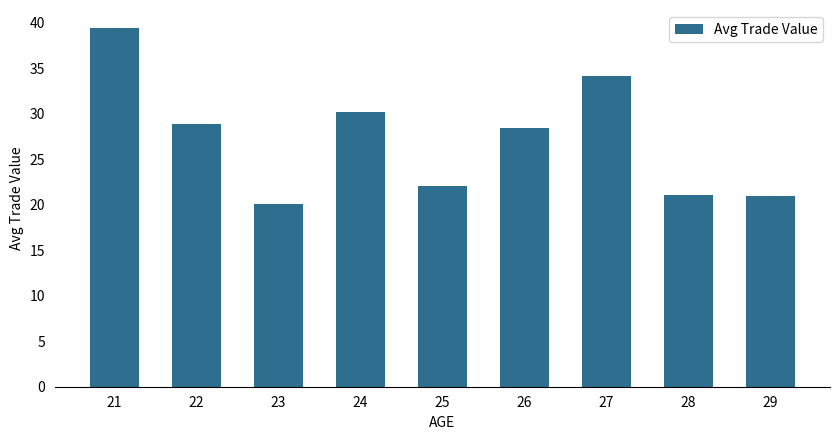

How many data points are less than 28?

4